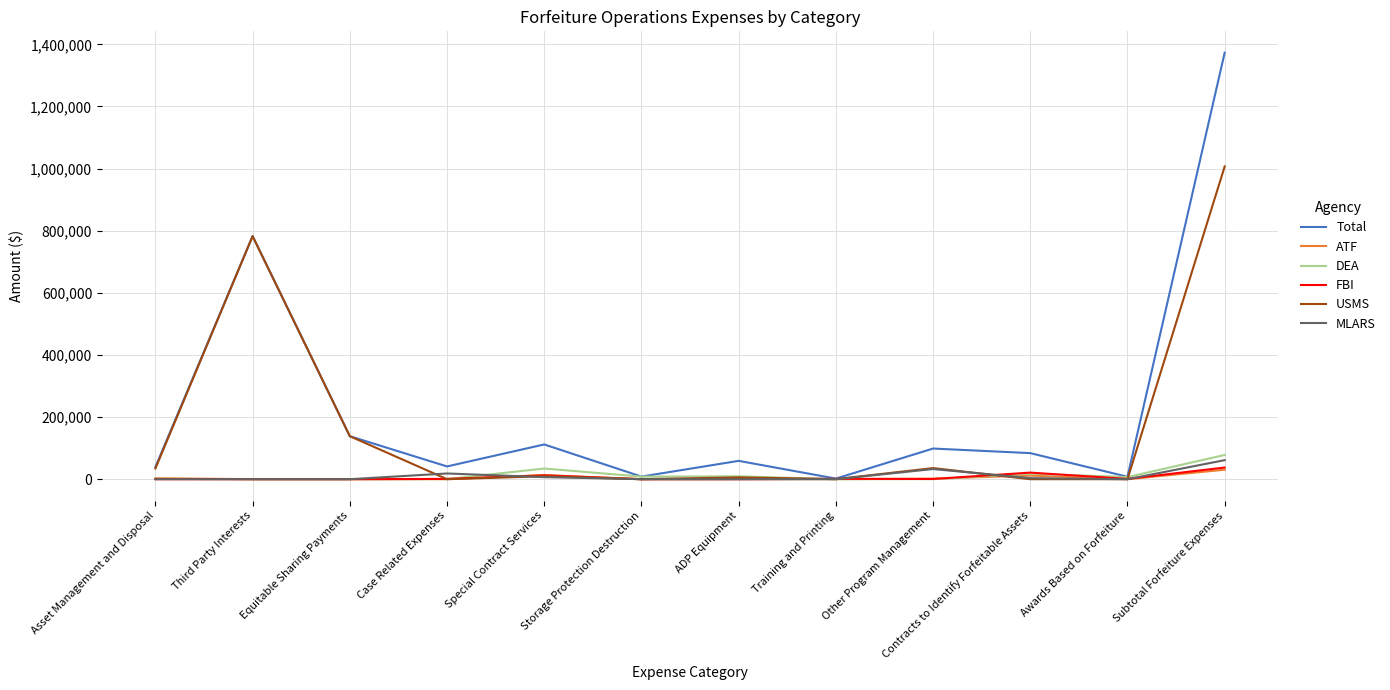

Does the chart have visible grid lines?

Yes